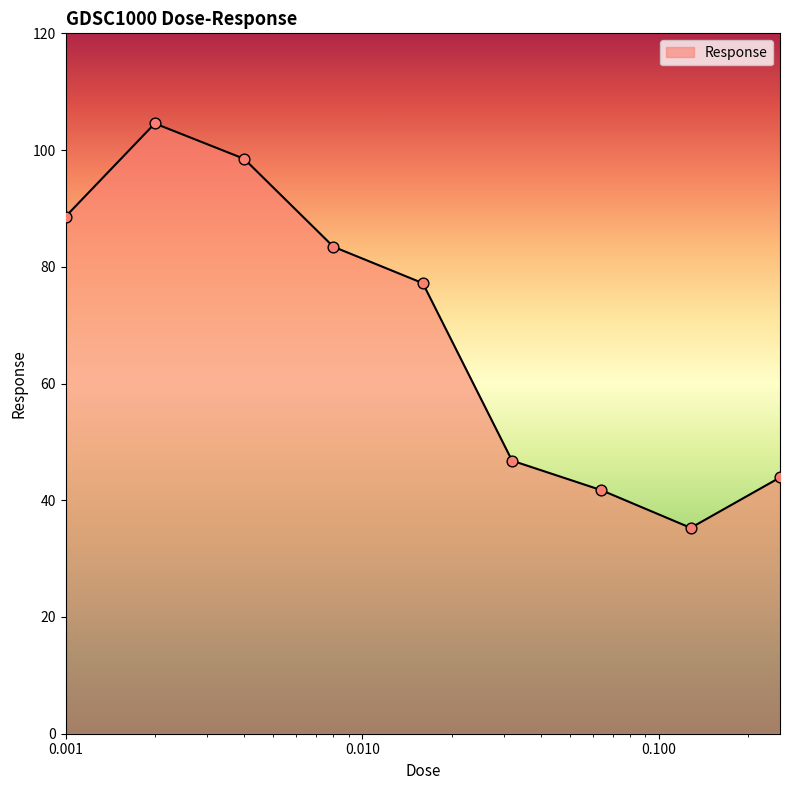

What is the difference between the maximum and minimum values?

69.3